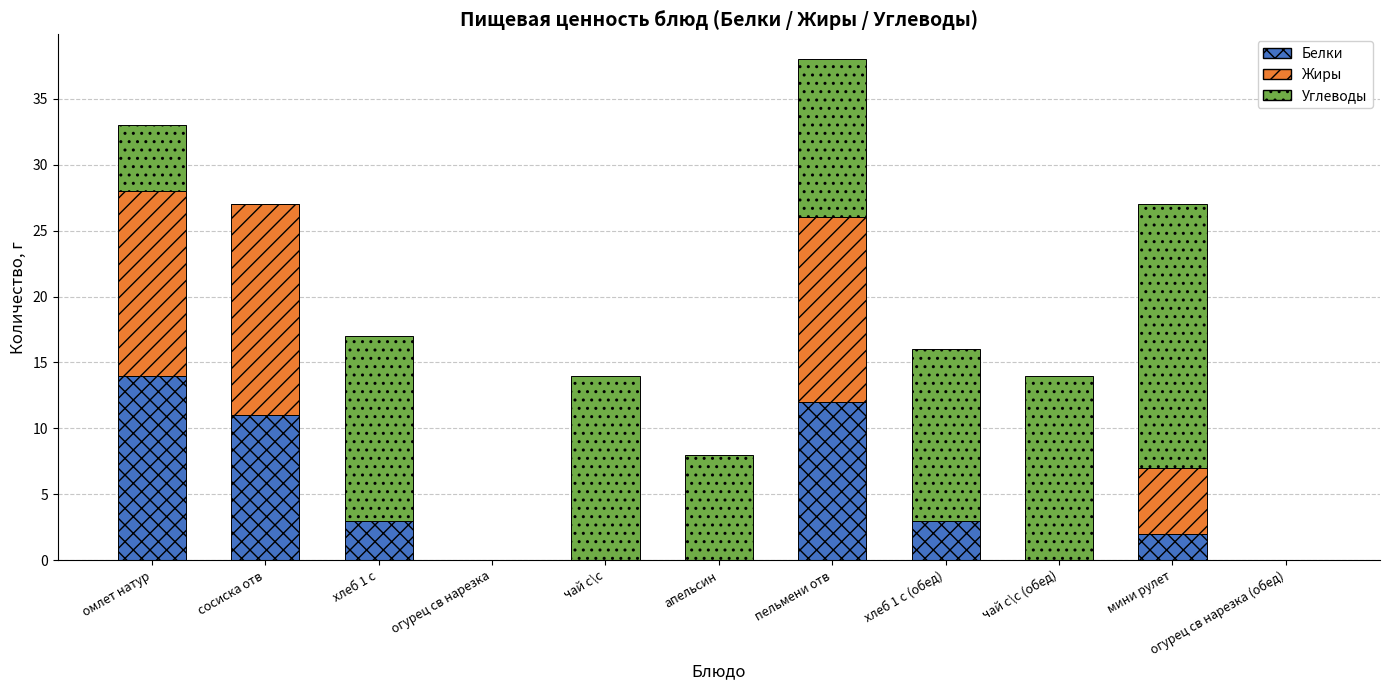

The Белки series shows 0 at мини рулет. True or false?

False